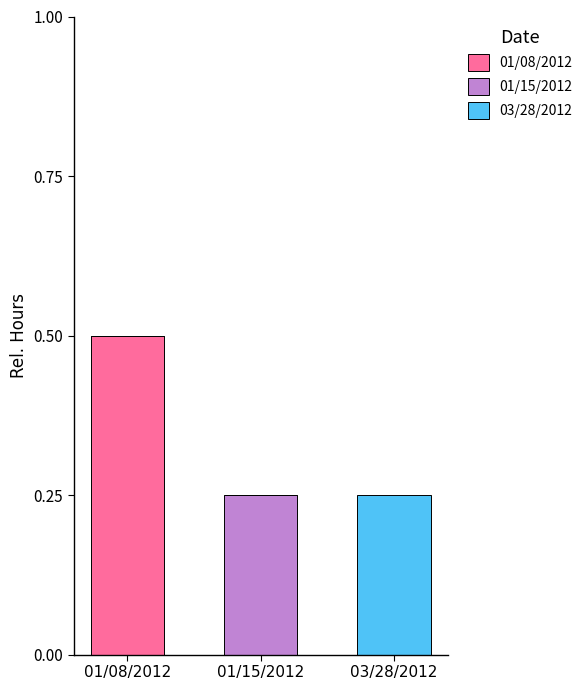

Are the bars horizontal?

No